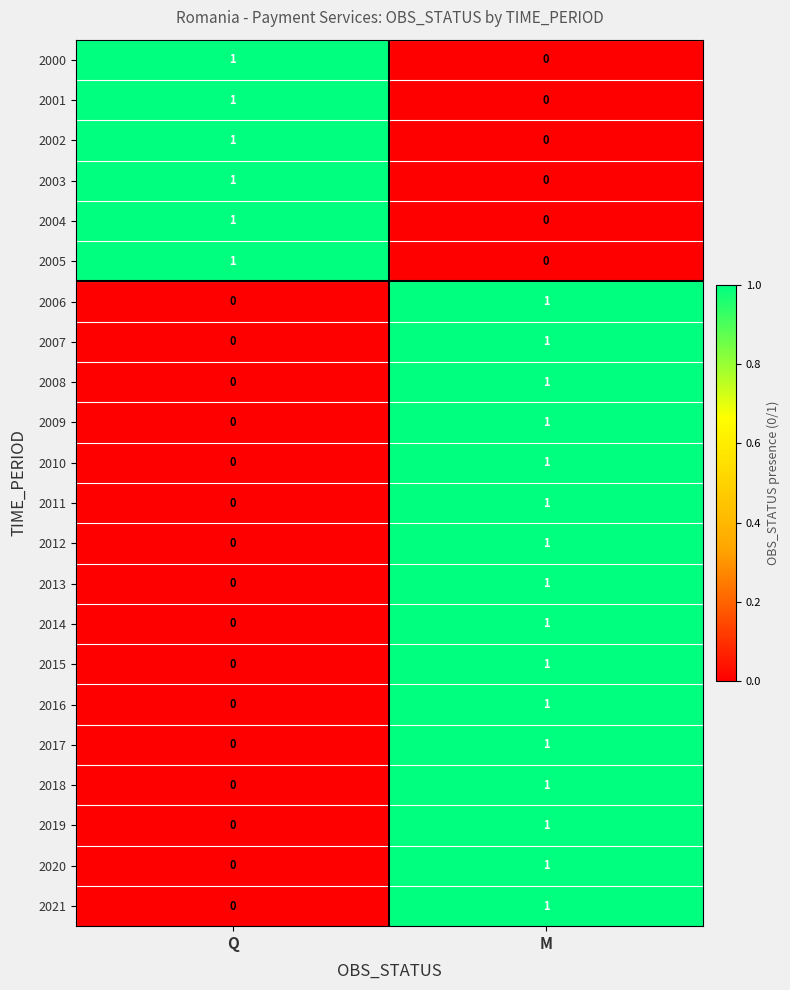

What is the spread (max minus min) of values at M?

1